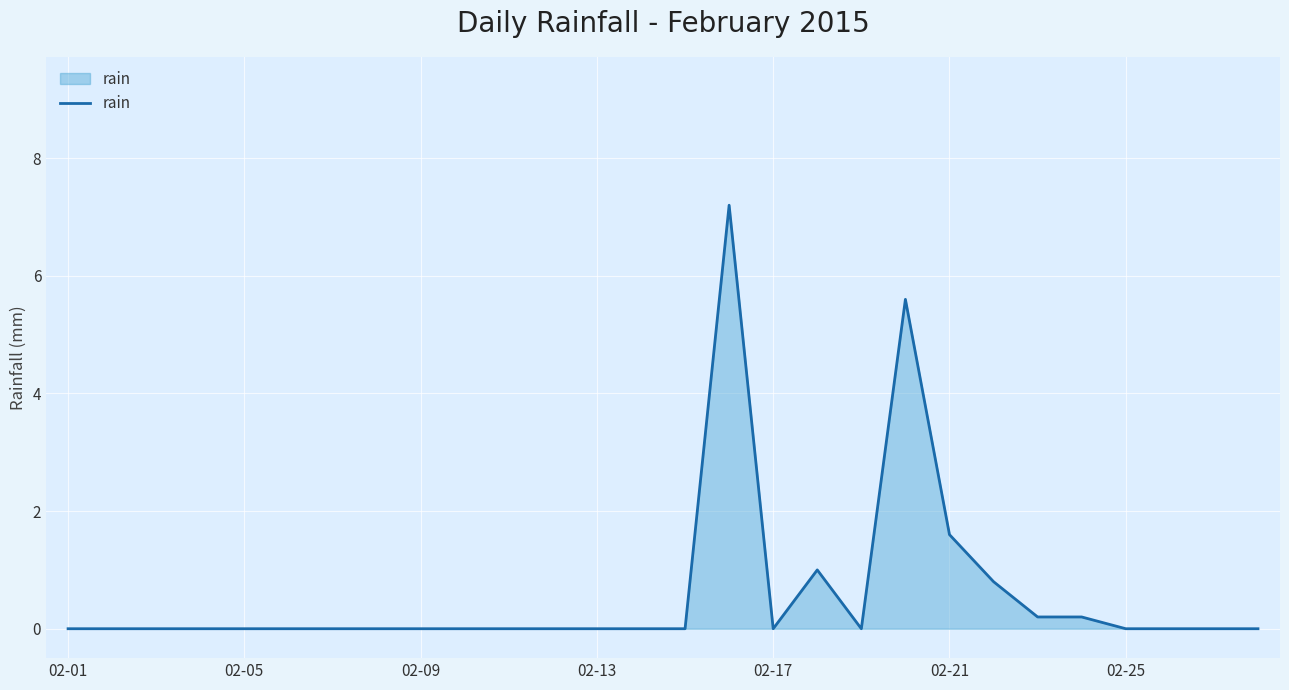

What is the greatest value displayed?

7.2